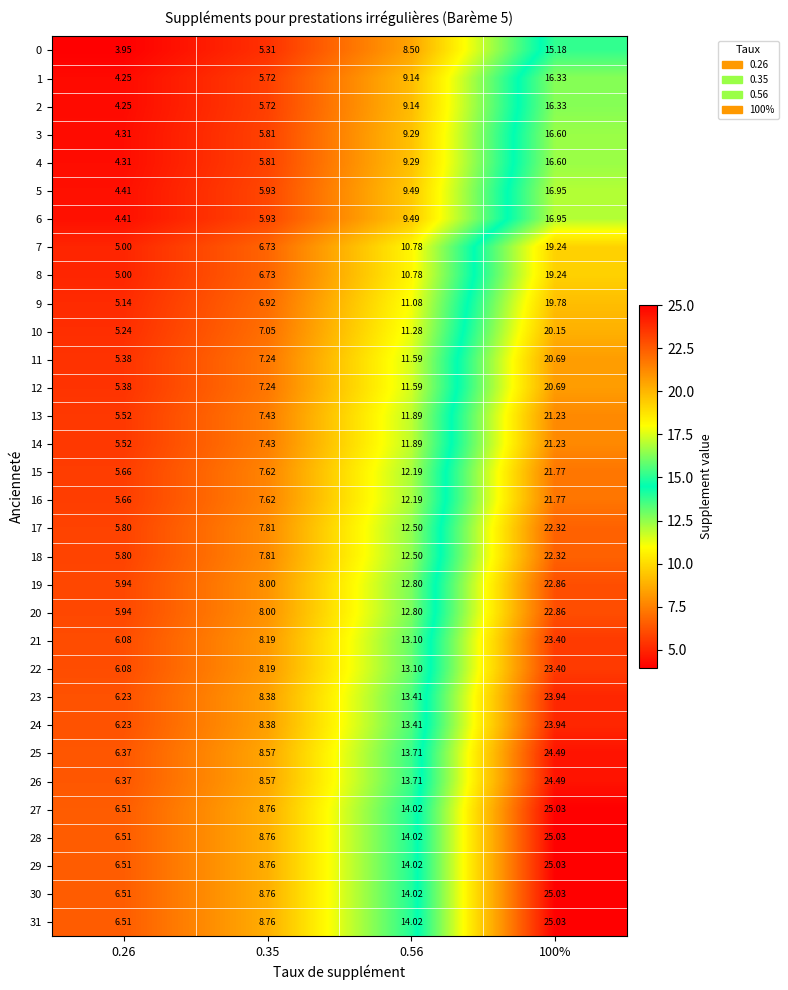

How many data points in 14 are above 11?

2